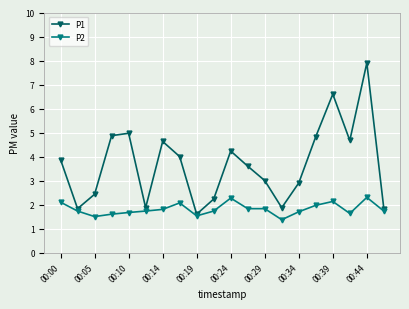

List the series in order of their overall mean, lowest first.

P2, P1